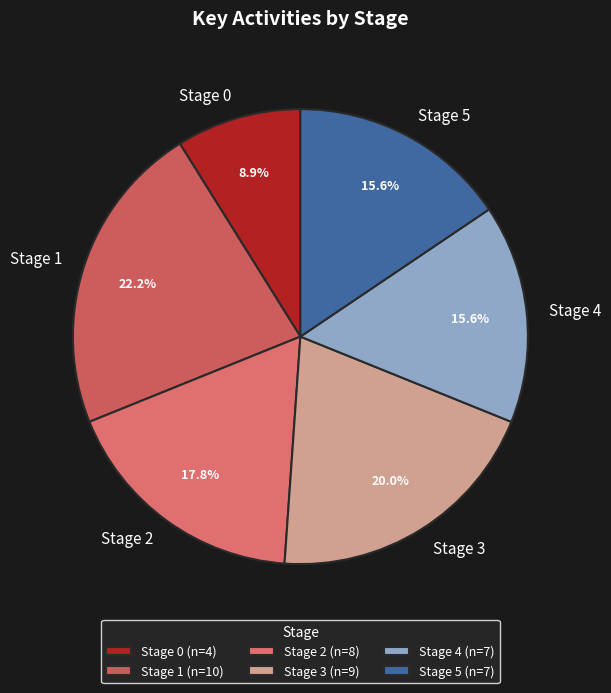

True or false: Stage 2 accounts for 31% of the total.

False